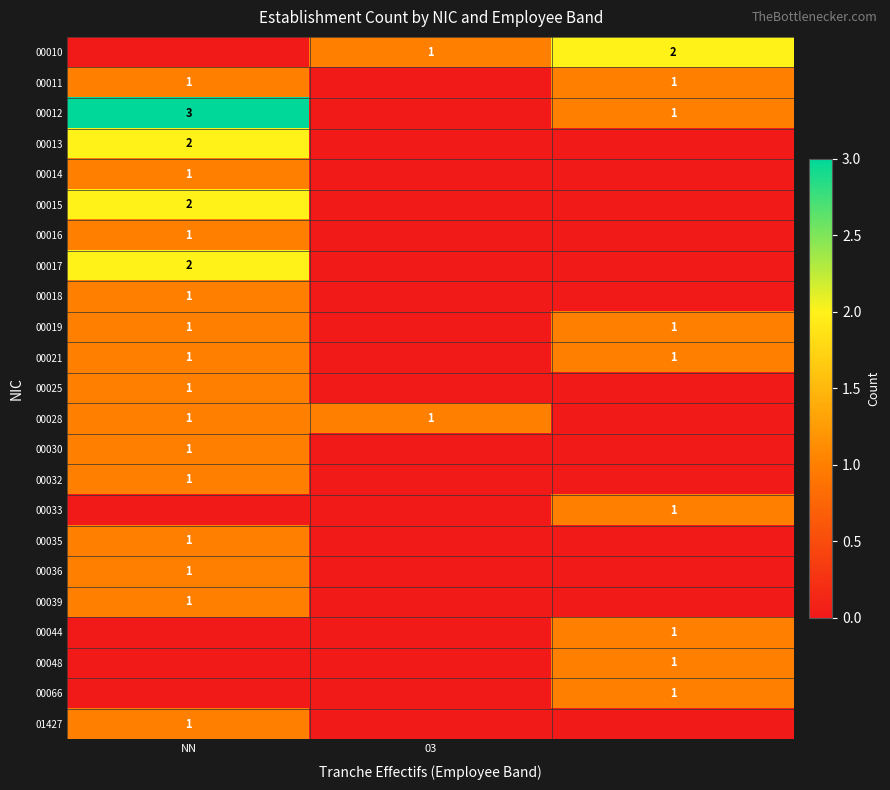

True or false: 00014 has a value of 1 at NN.

True